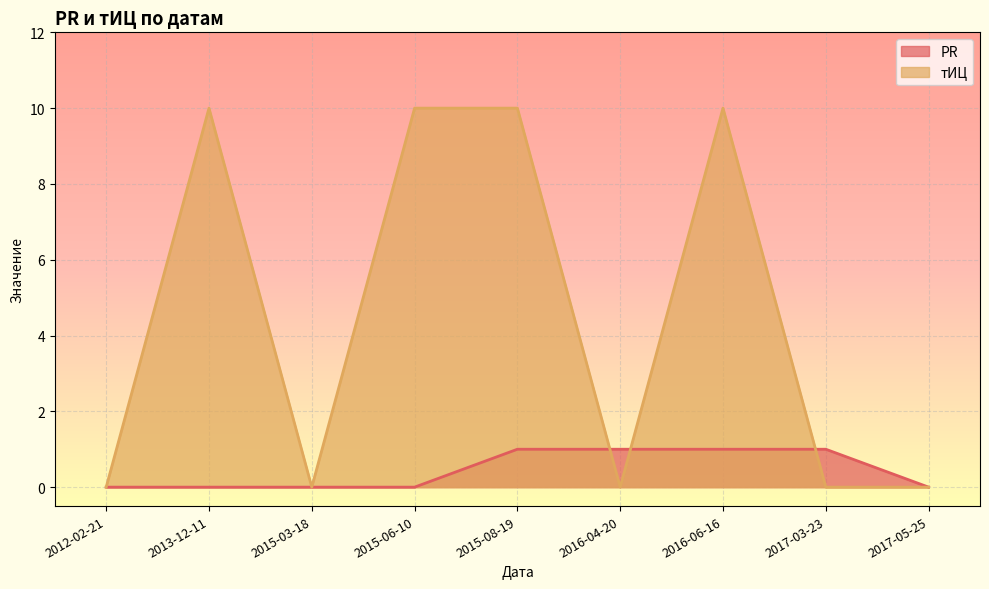

How many lines are shown in the chart?

2